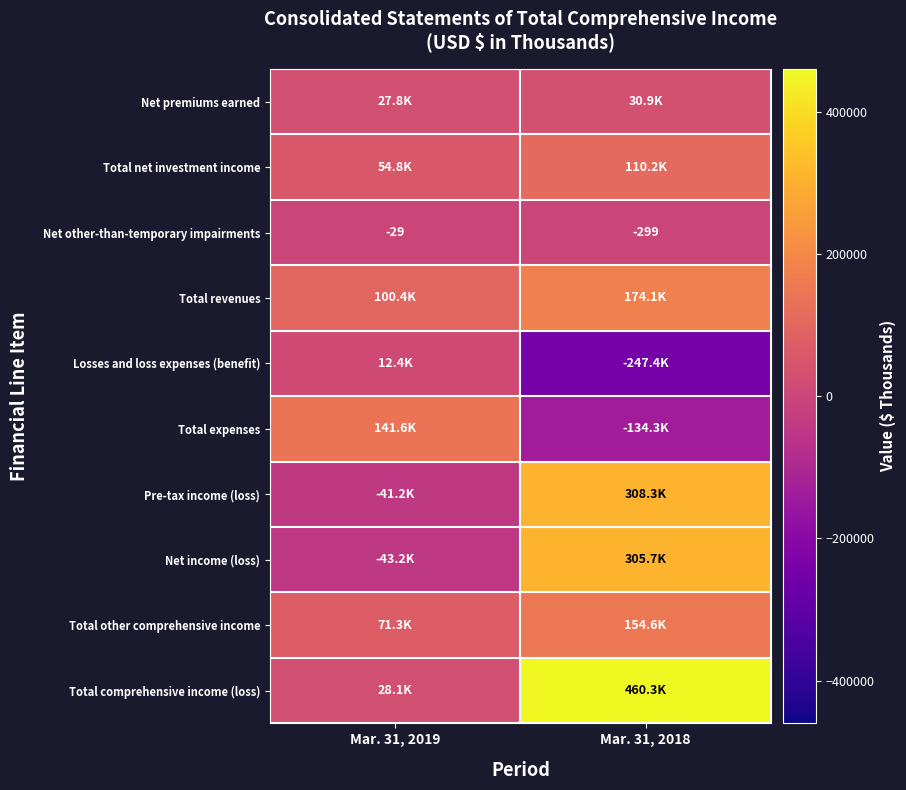

Which category has the highest value in the Net other-than-temporary impairments series?

Mar. 31, 2019